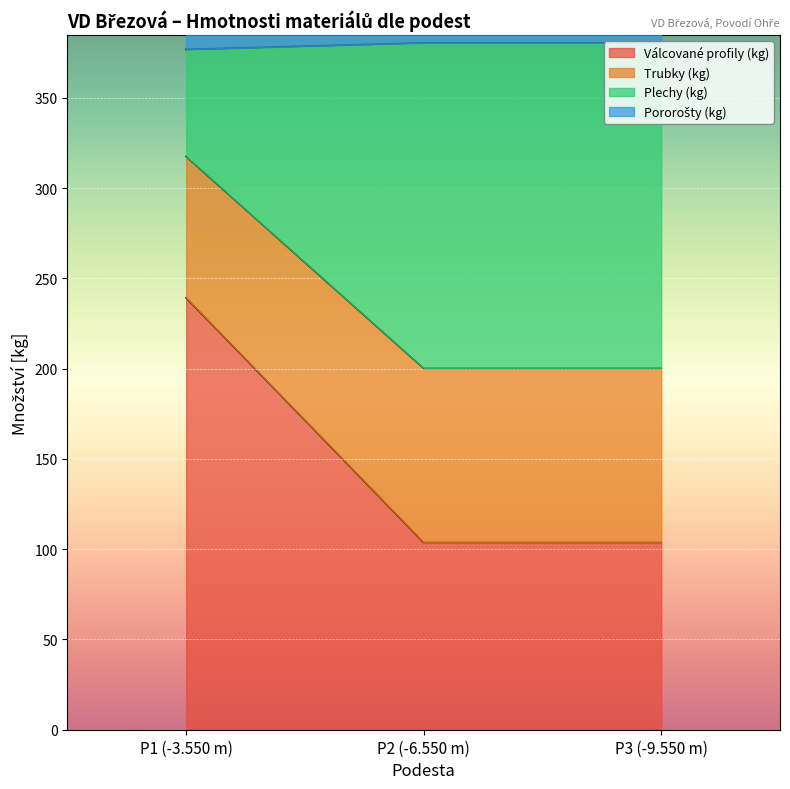

What is the highest value of the Válcované profily (kg) series?

239.3